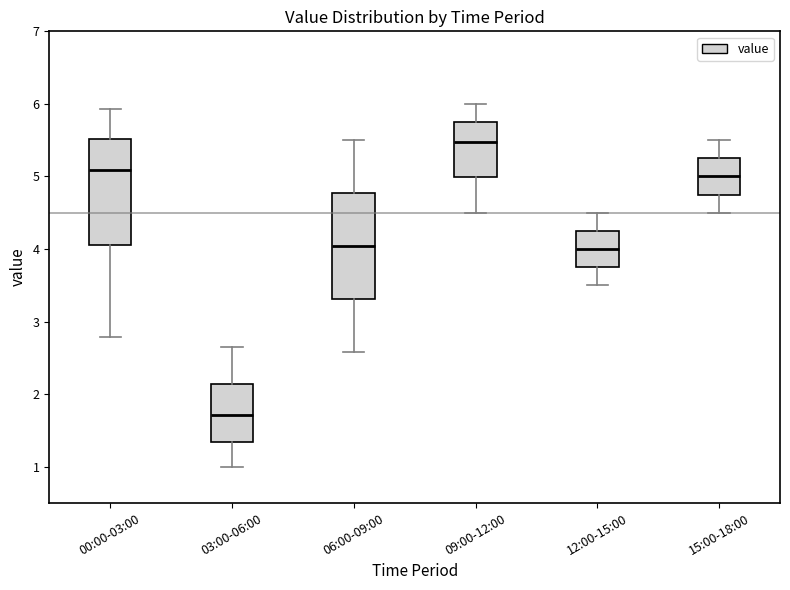

Which box's median line is the highest?

09:00-12:00